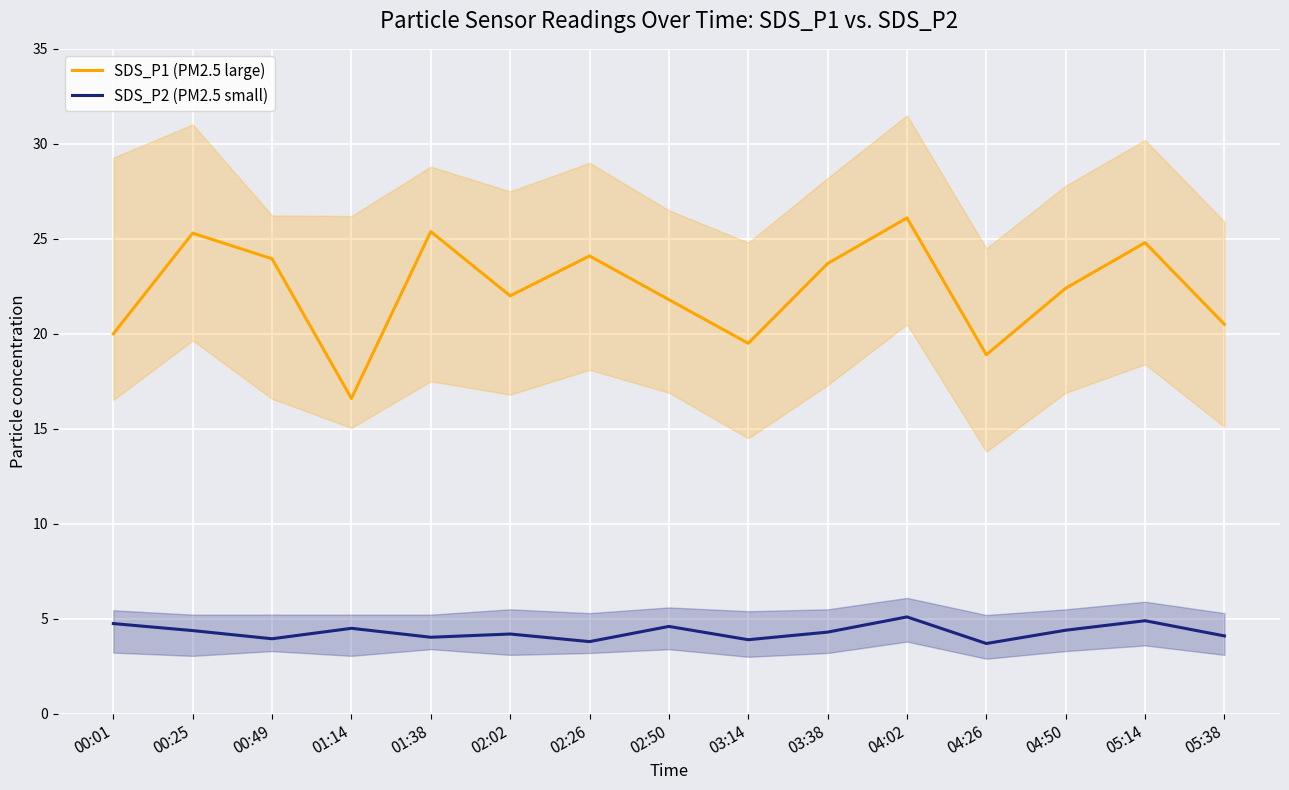

At which category is the sum across all series the highest?

04:02